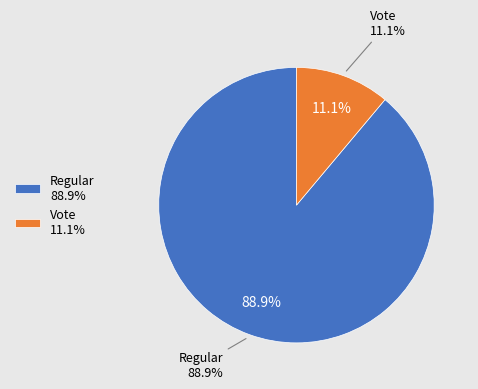

What percentage is the Regular slice, to the nearest percent?

89%